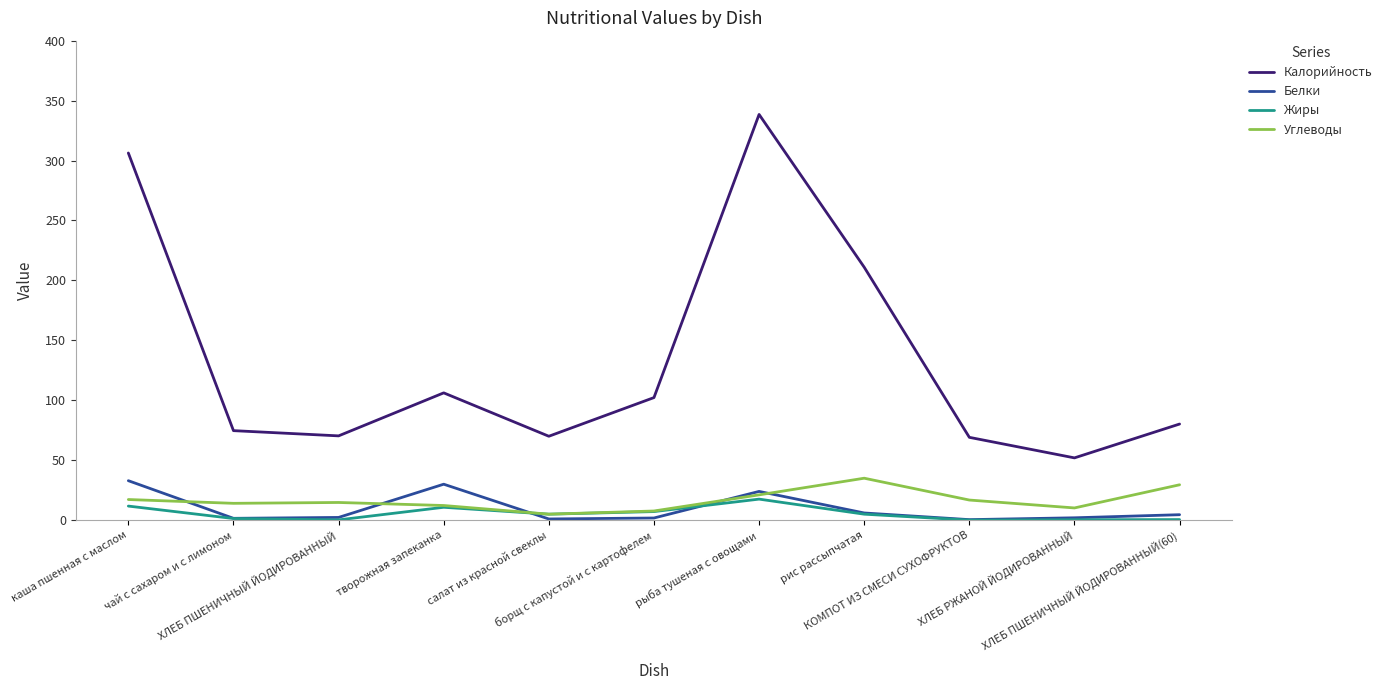

Which series has the widest spread of values?

Калорийность